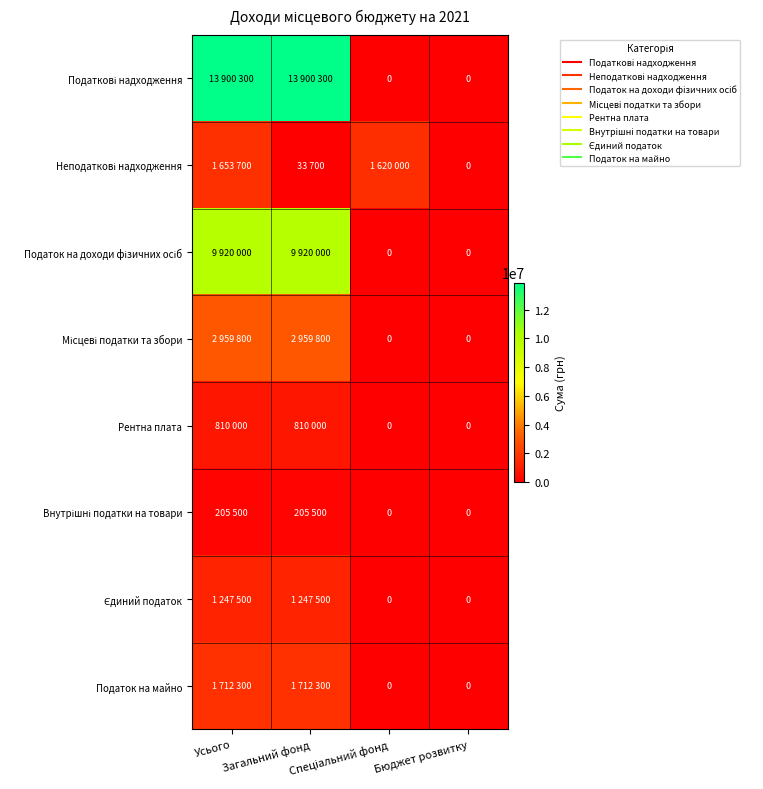

Count the number of data series in this chart.

8